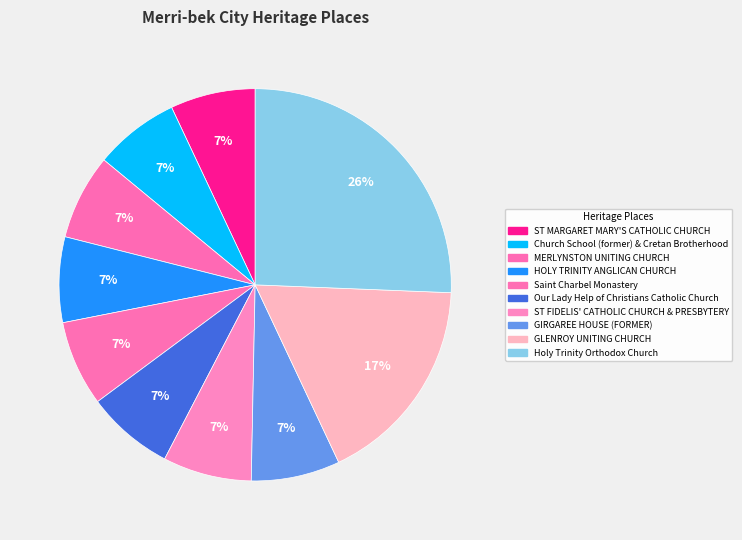

How many segments does this pie chart have?

10